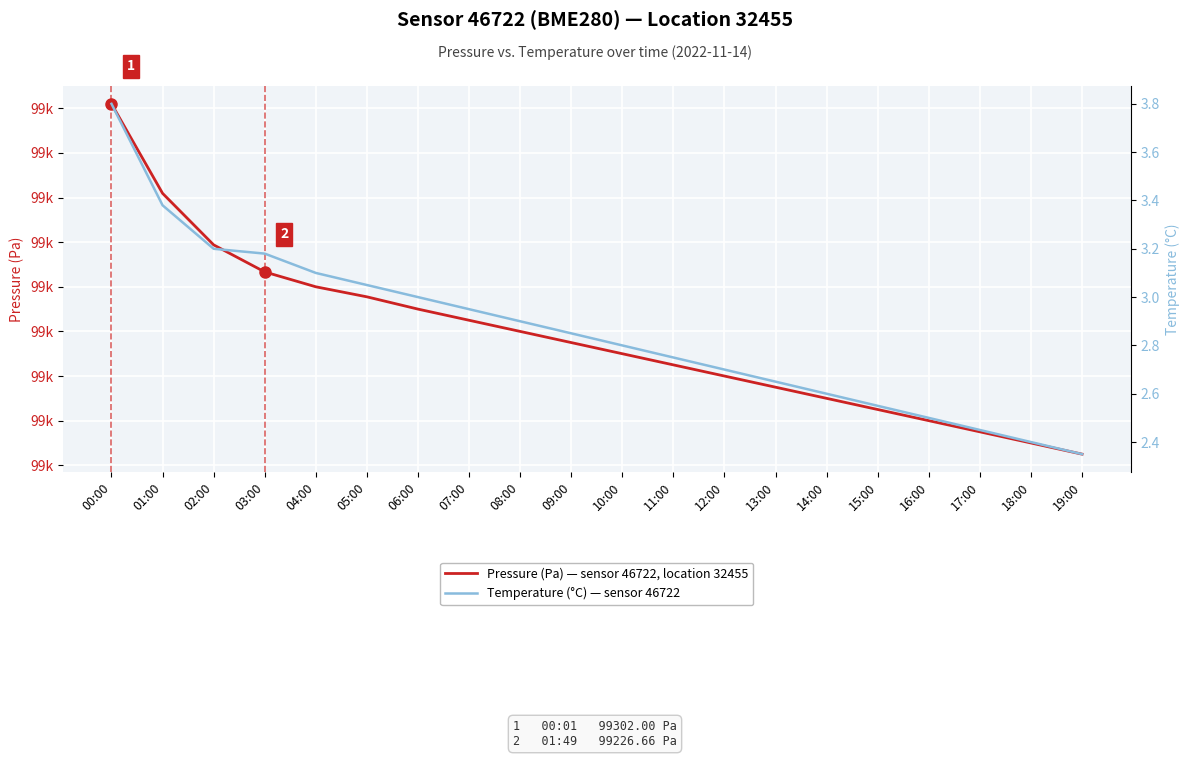

What is the difference between the Temperature (°C) values at 10:00 and 07:00?

0.2